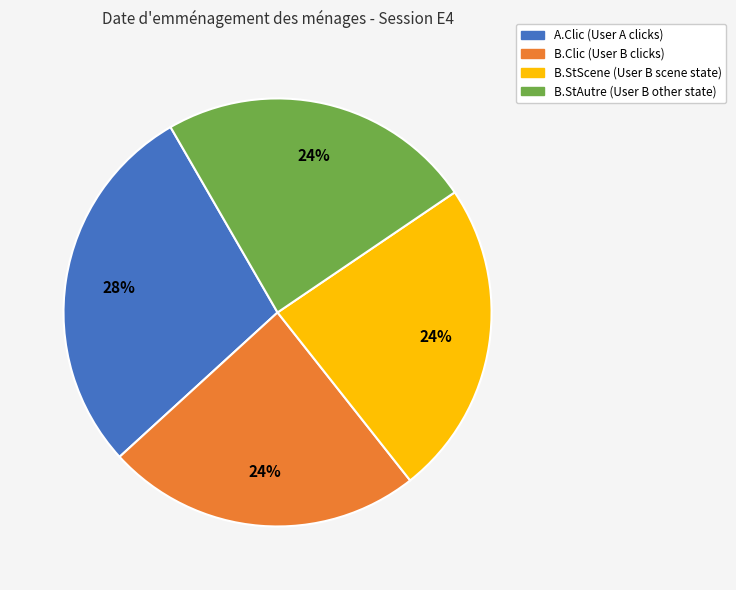

How many slices are in this pie chart?

4